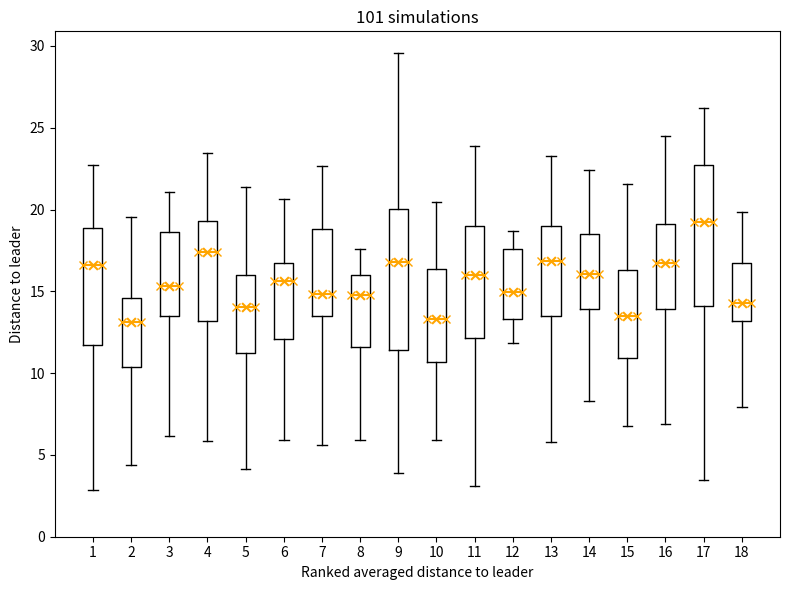

Where does the lower whisker of the box at x = 7 end on the y-axis? The values are not printed on the chart, so give them approximately, as read against the axis.

5.5